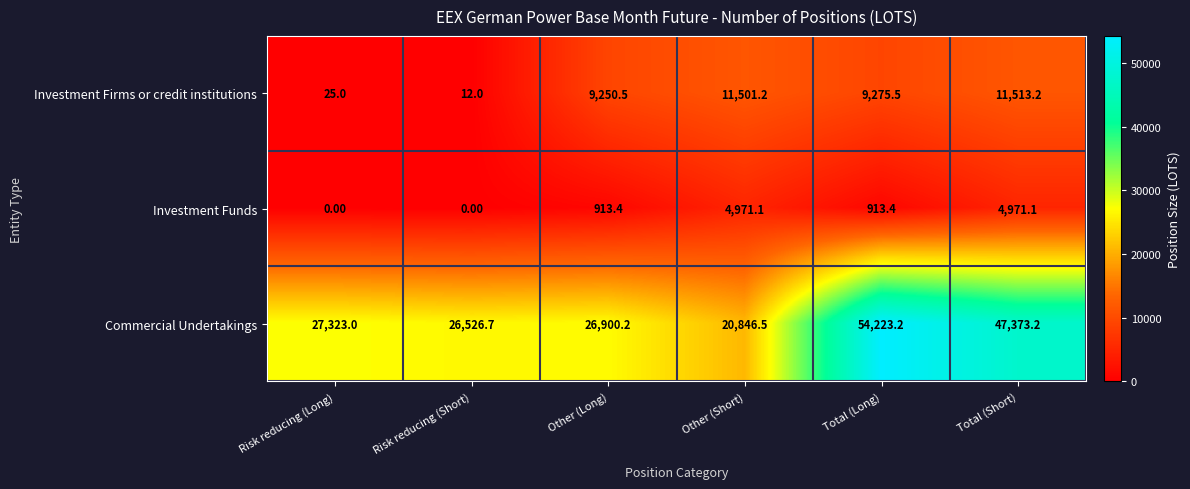

List the series in order of their overall mean, highest first.

Commercial Undertakings, Investment Firms or credit institutions, Investment Funds